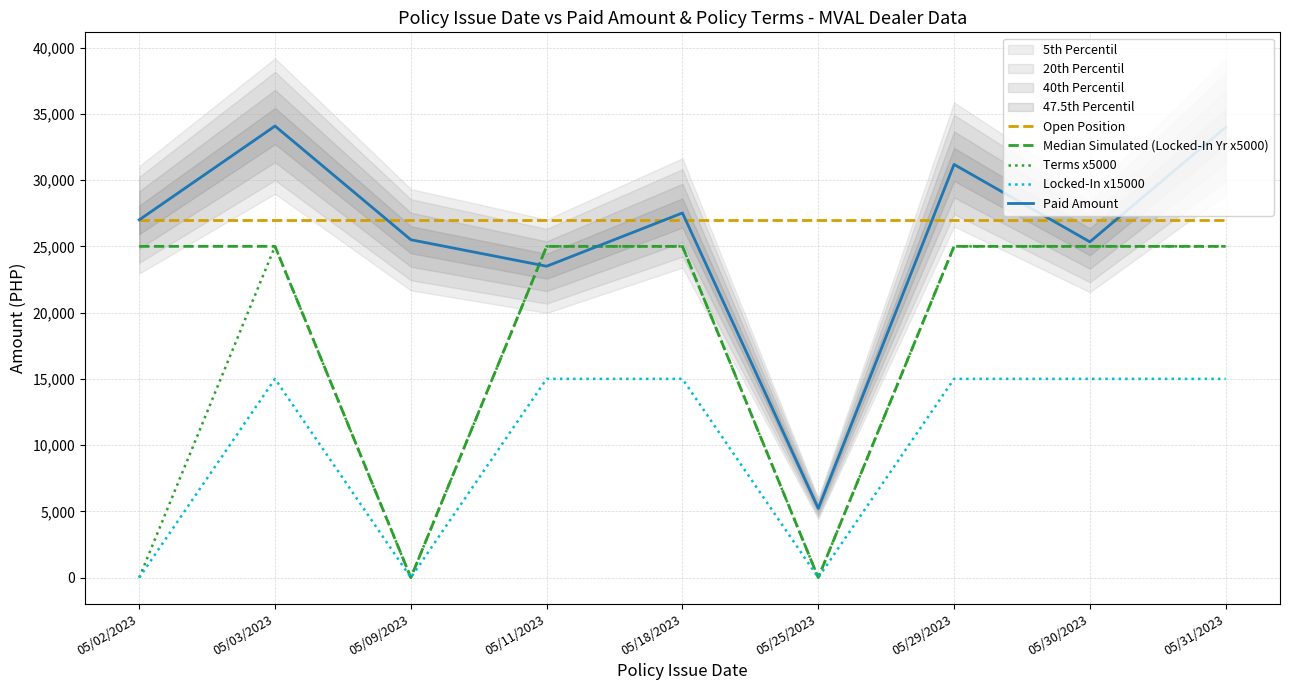

True or false: Open Position and Terms x5000 intersect in this chart.

False